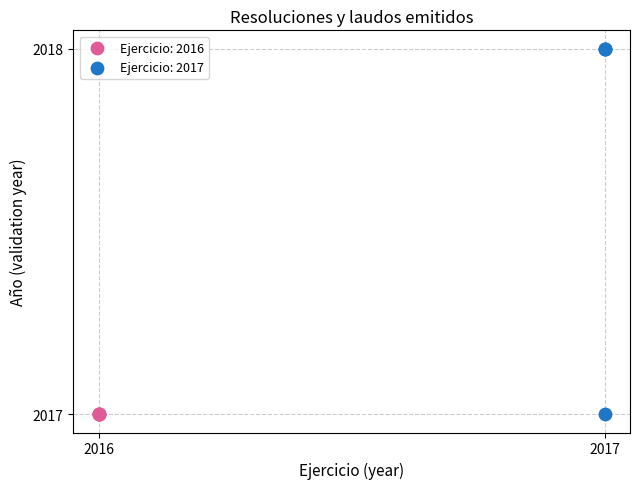

Which series contains the highest Y value?

Ejercicio: 2017